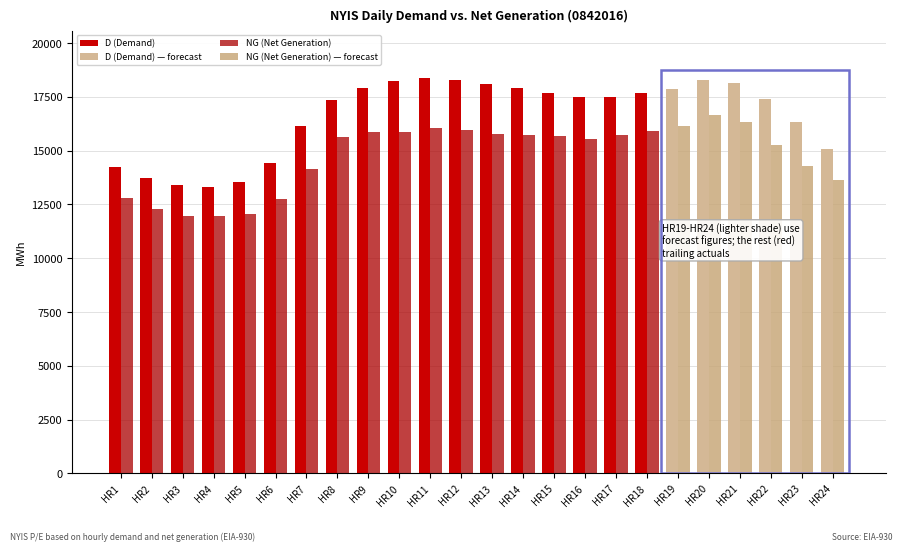

Is it true that NG equals 27210 at HR22?

False